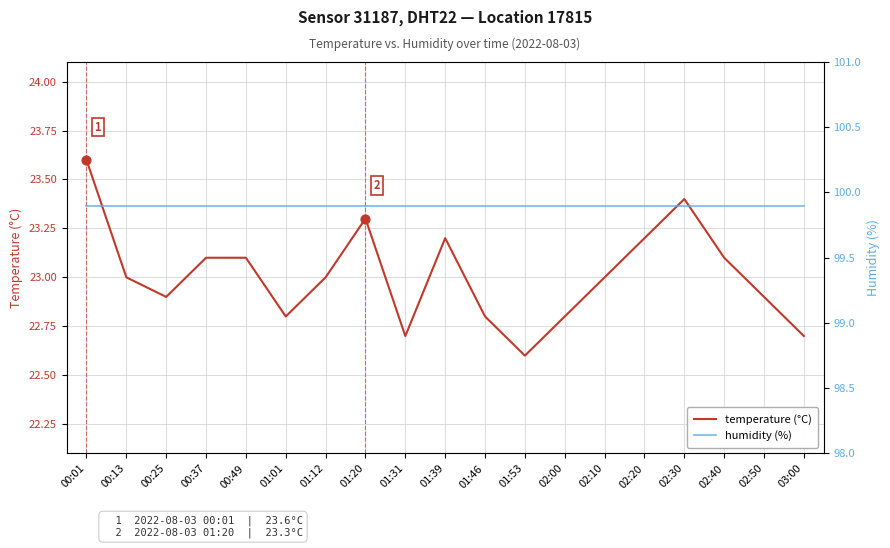

At which category is the sum across all series the highest?

00:01